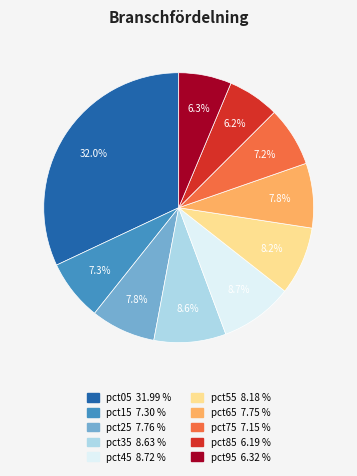

Which slice is the largest?

pct05